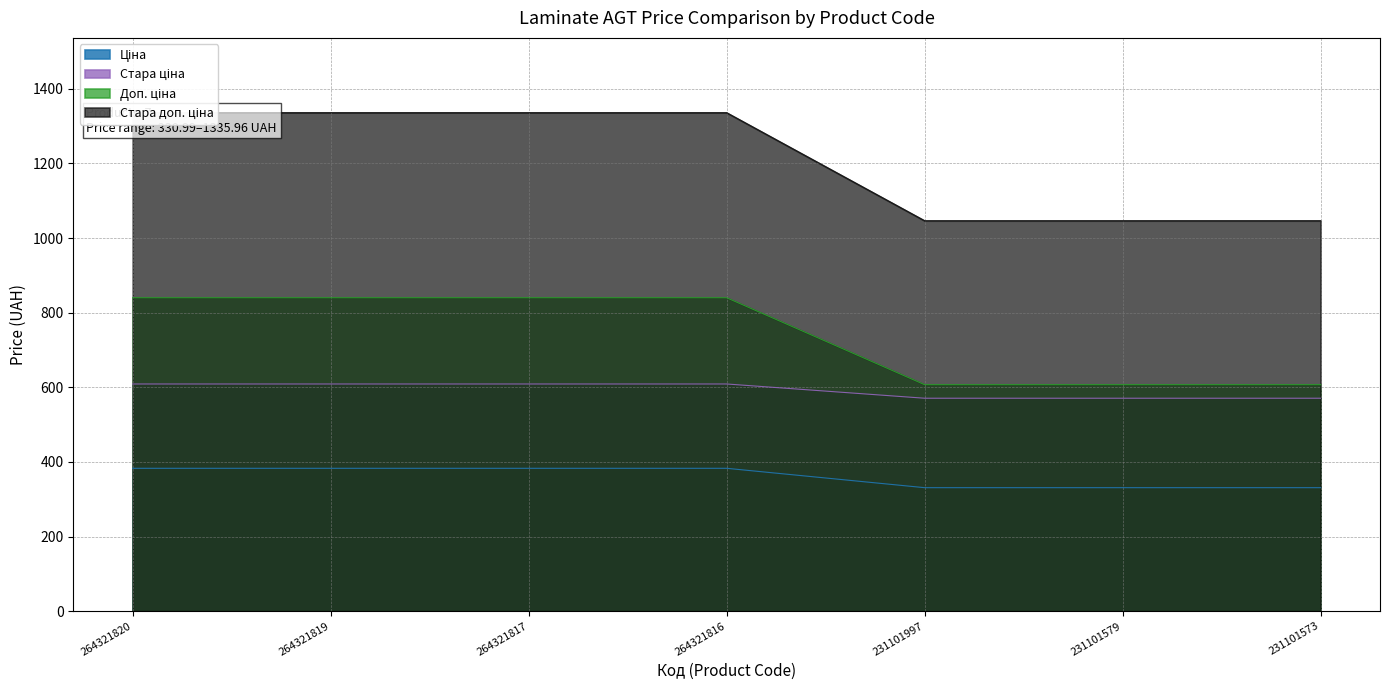

At which label does Стара ціна reach its minimum?

231101997